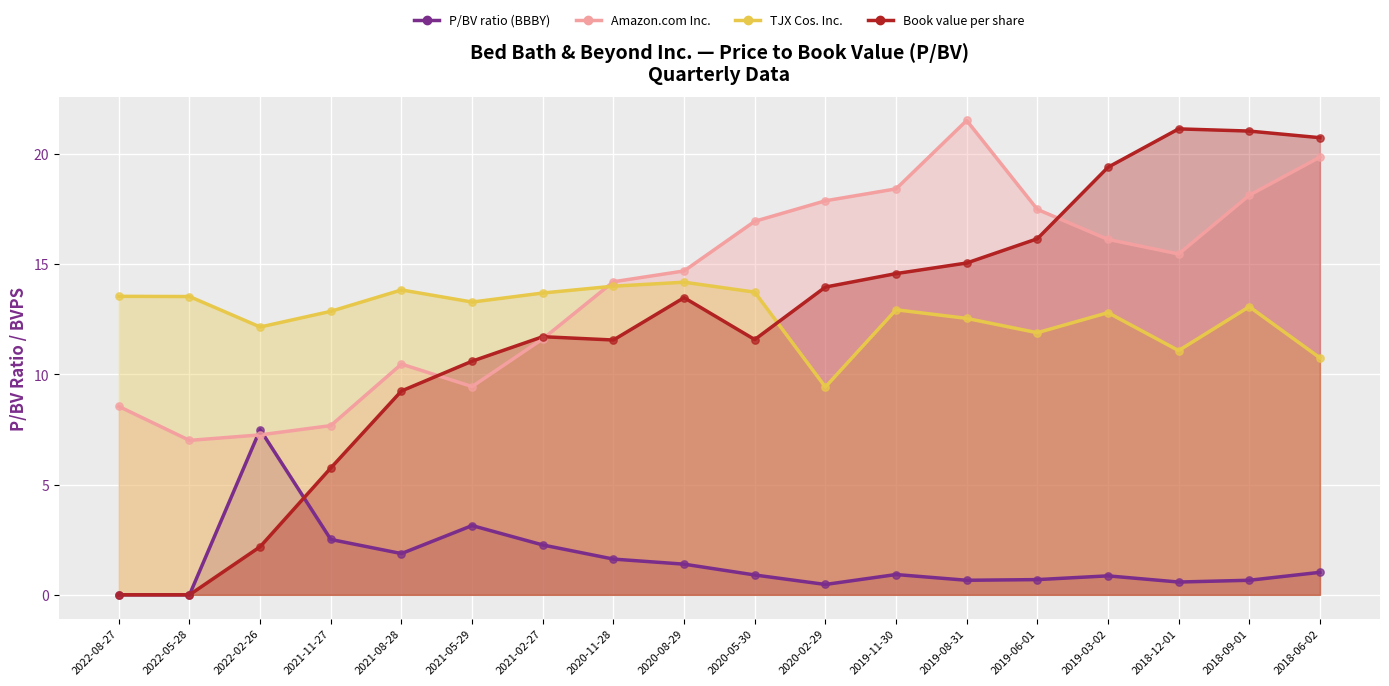

Which series has the largest total across all categories?

Amazon.com Inc.